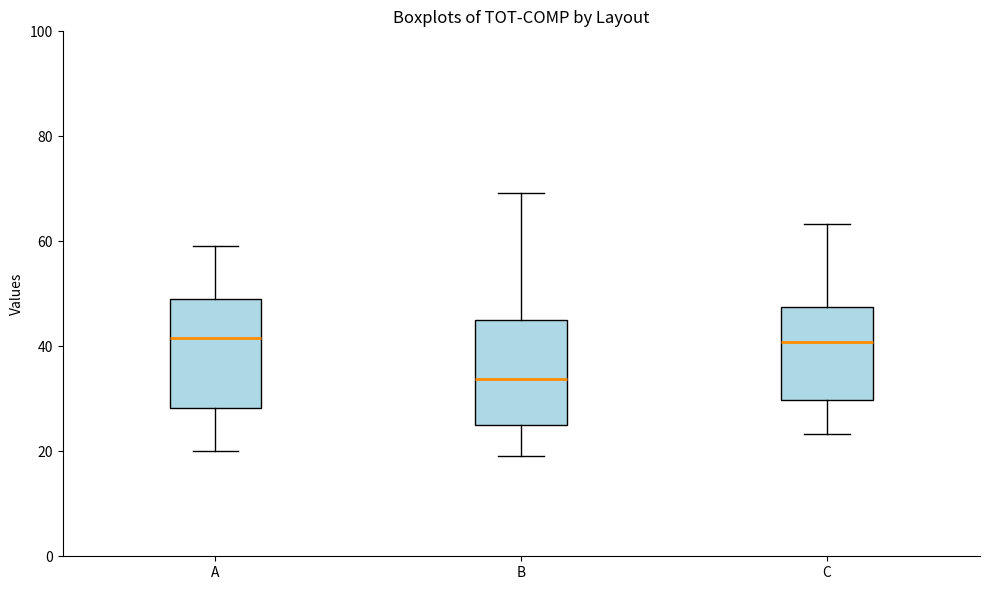

Reading left to right, transcribe this box plot: for each box, give where its median line is, the range the box spans, and where its two whiskers end, as read against the y-axis. The values are not printed on the chart, so give them approximately, as read against the axis.

A: median 42, box 28 to 48, whiskers 20 to 60
B: median 34, box 26 to 46, whiskers 20 to 70
C: median 40, box 30 to 48, whiskers 24 to 64